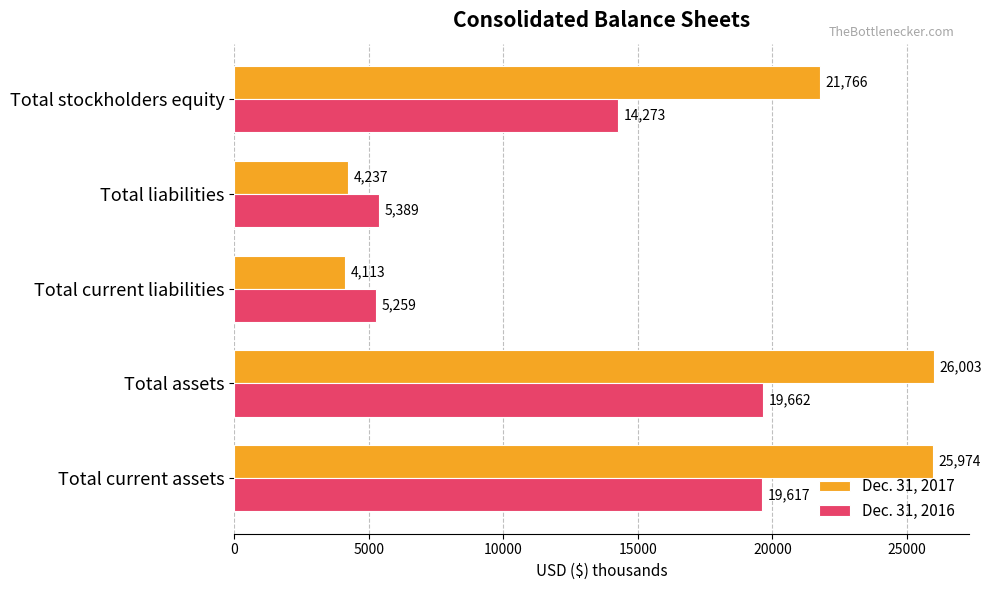

What is the highest value of the Dec. 31, 2017 series?

26003